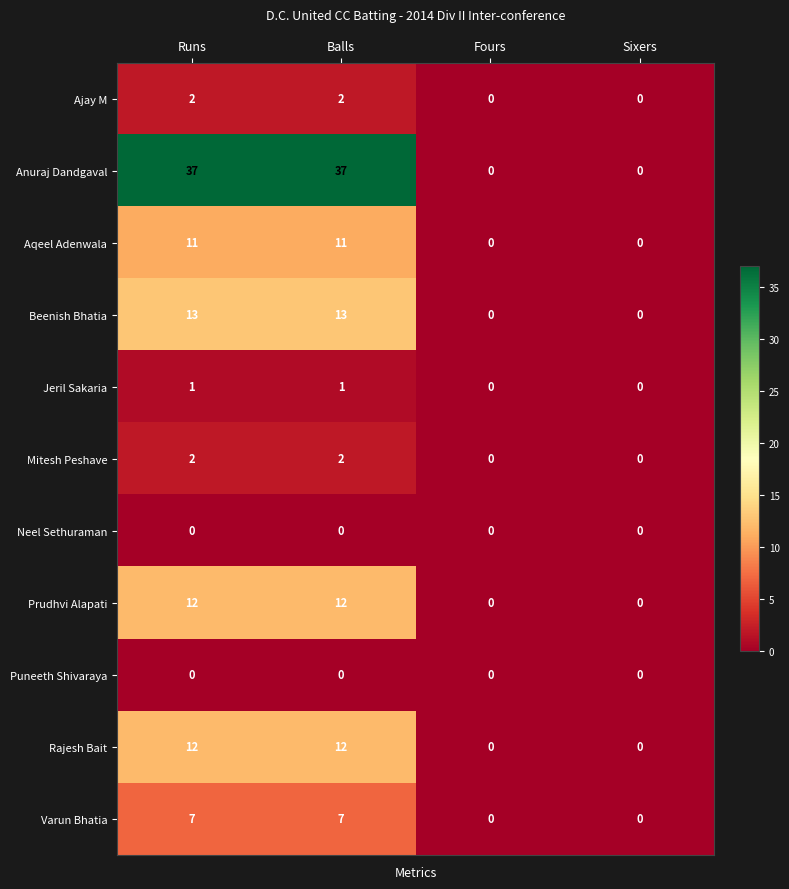

The value of Beenish Bhatia at Runs is 4. True or false?

False